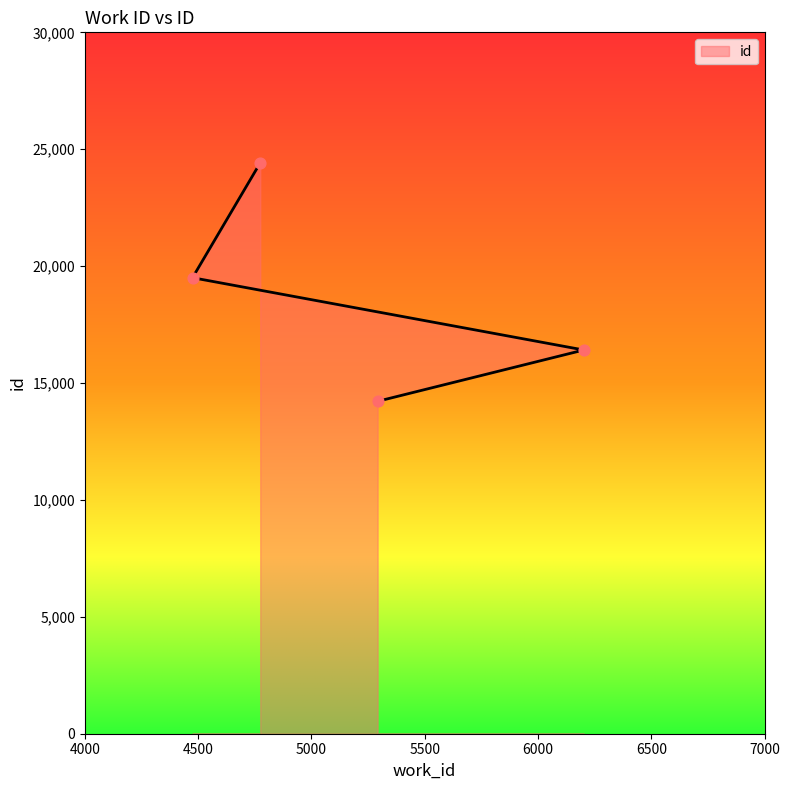

Which has a higher value, 4774 or 5292?

4774